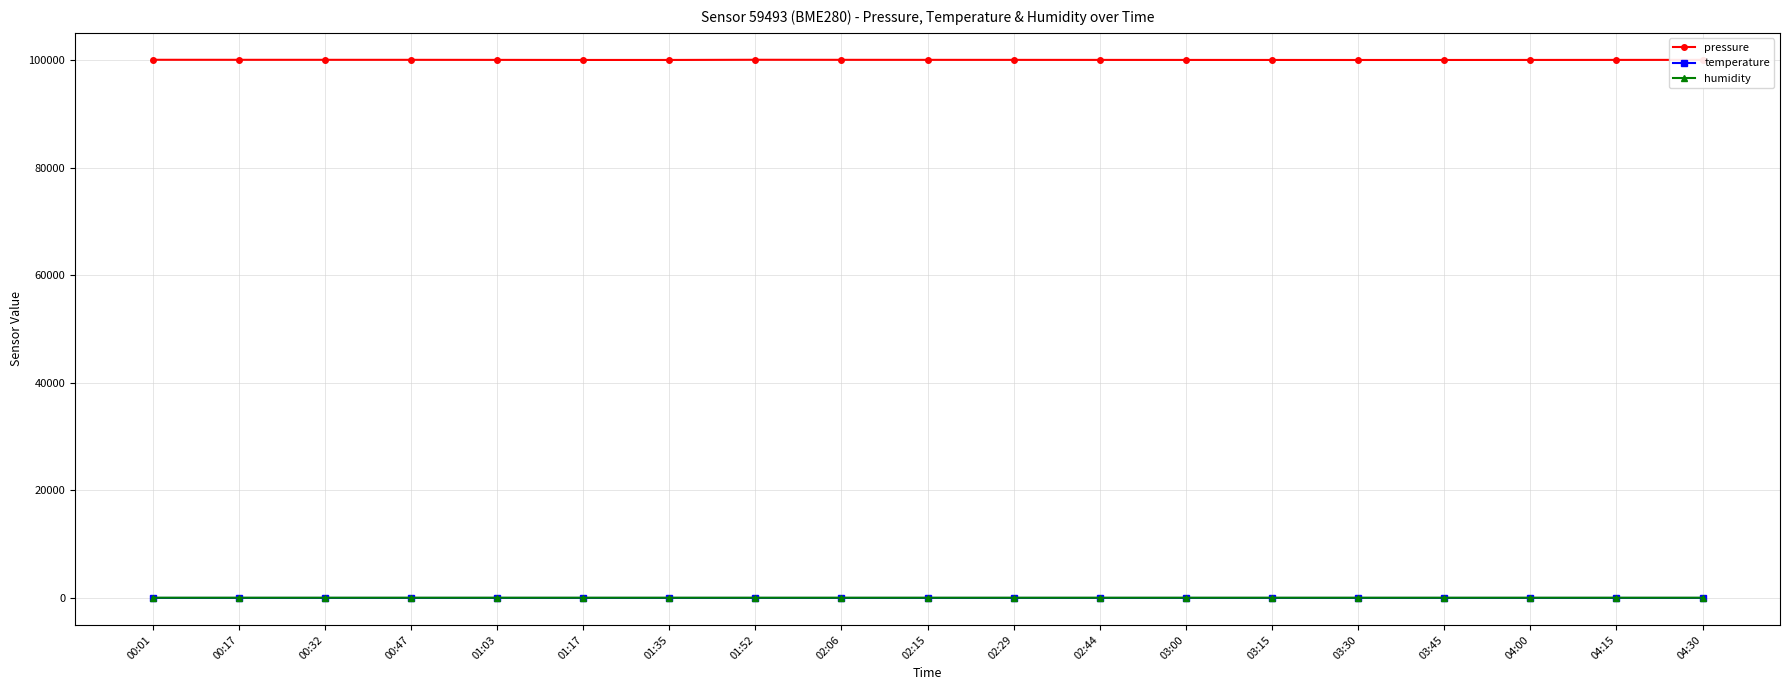

What is the total value across all series at 00:17?

100151.8